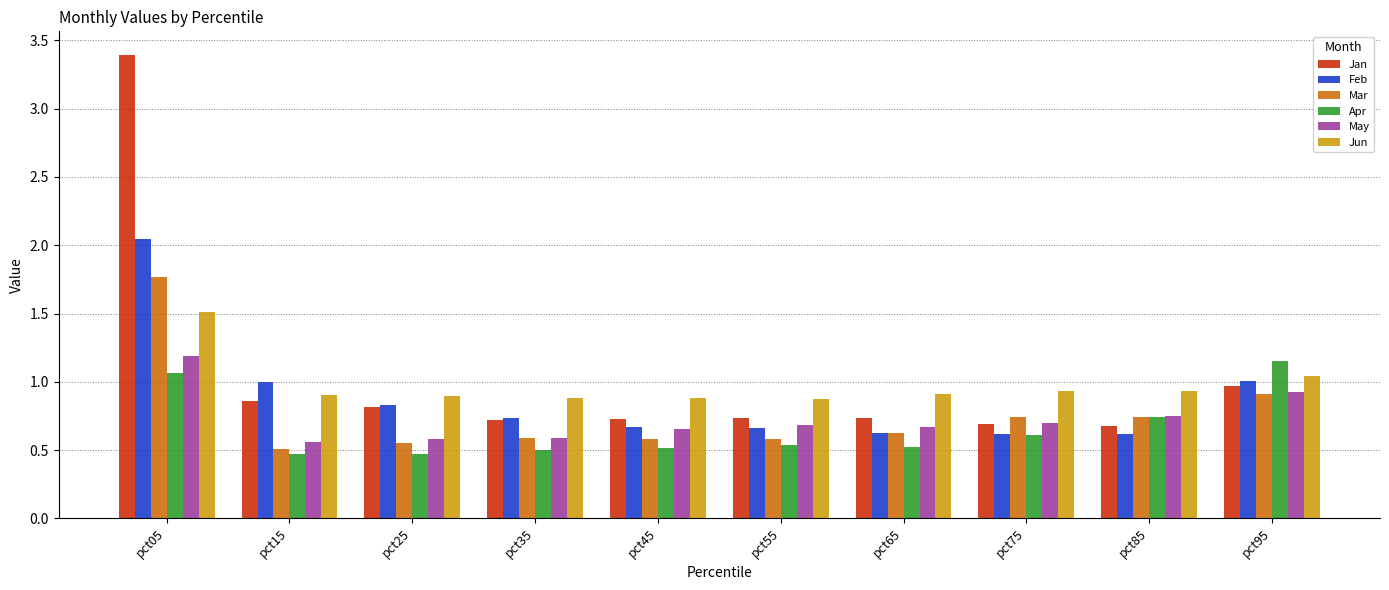

Is the value of Mar at pct75 greater than the value of Jan at pct25?

No